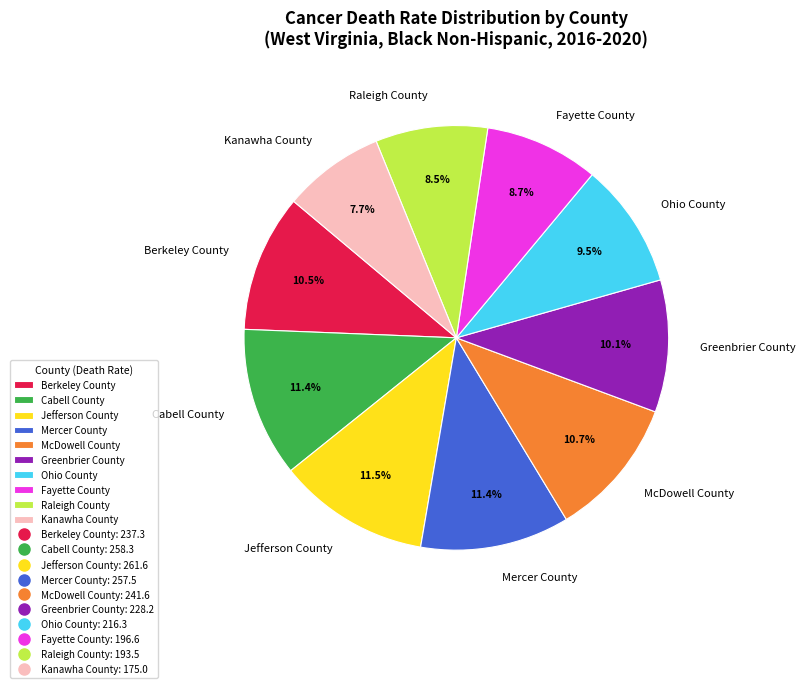

To the nearest percent, what is the combined percentage of Kanawha County and Mercer County?

19%